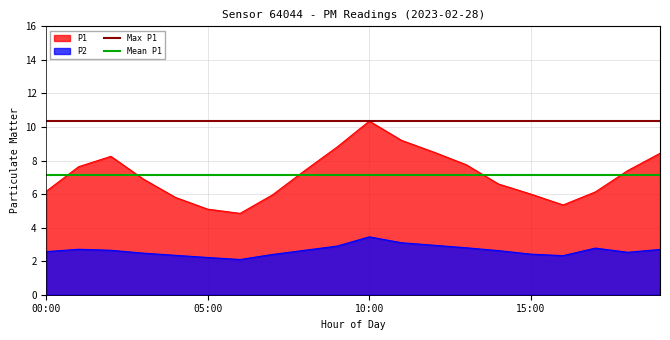

What is the maximum value for P2?

3.5